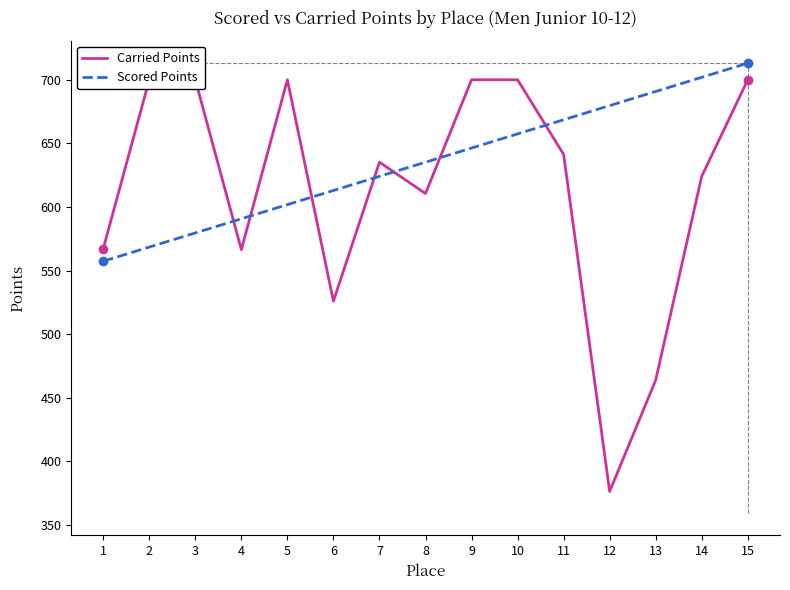

Which series has the largest total across all categories?

Scored Points